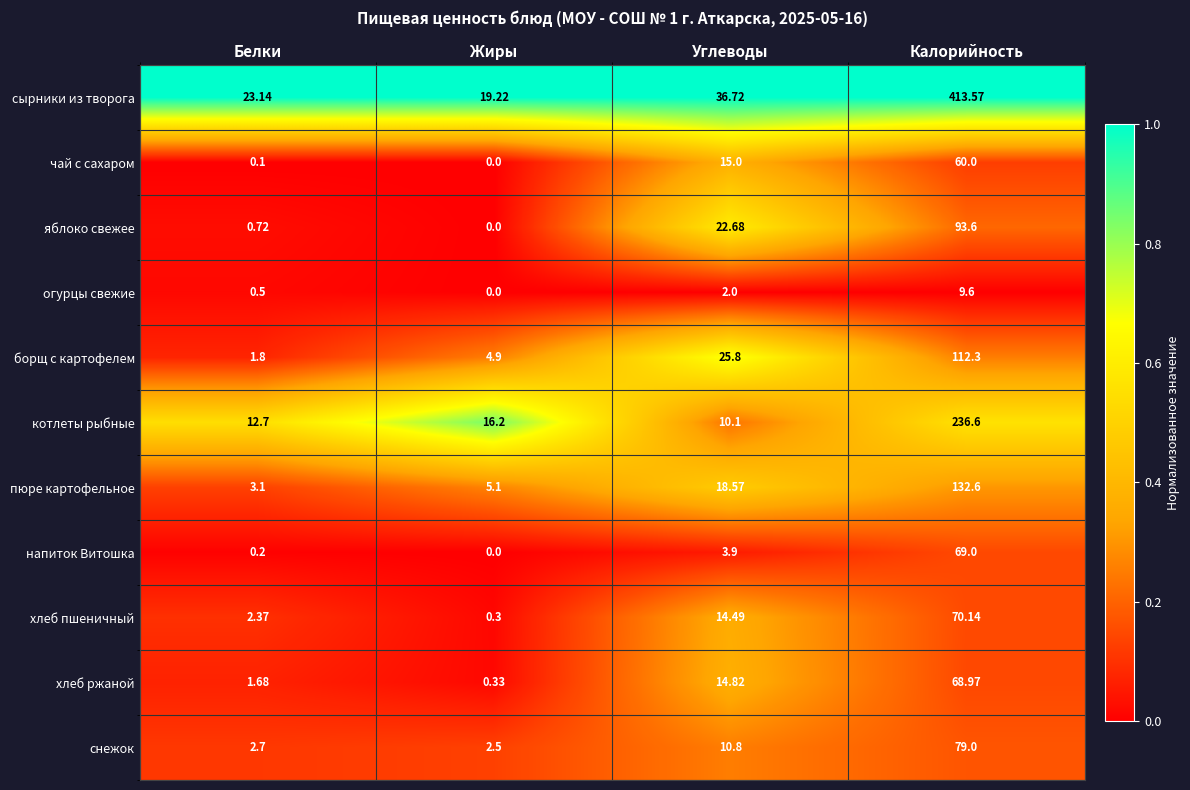

Which label corresponds to the largest value in the chart?

Калорийность